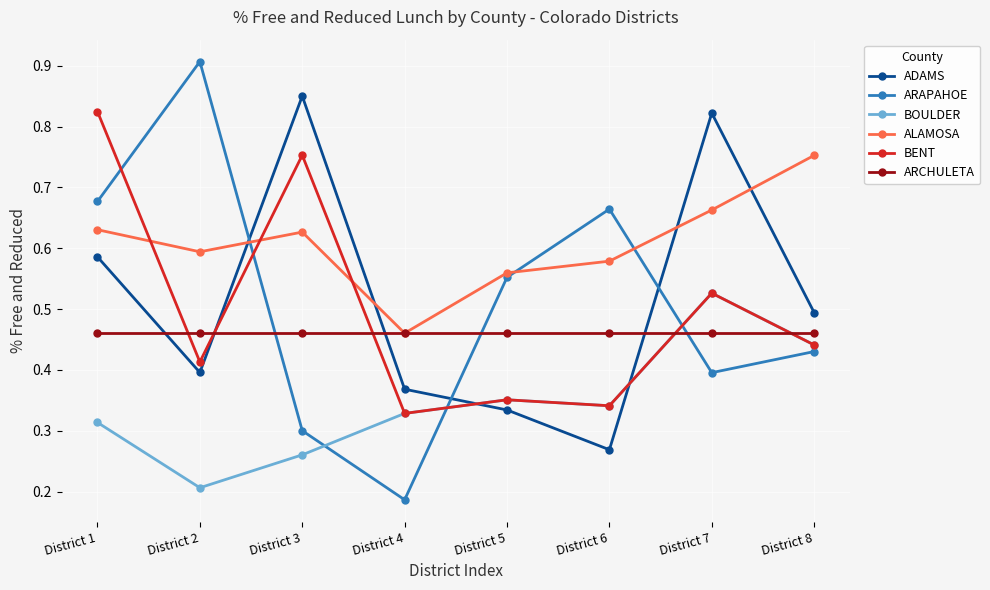

Is the value of ALAMOSA at District 2 greater than the value of BOULDER at District 2?

Yes